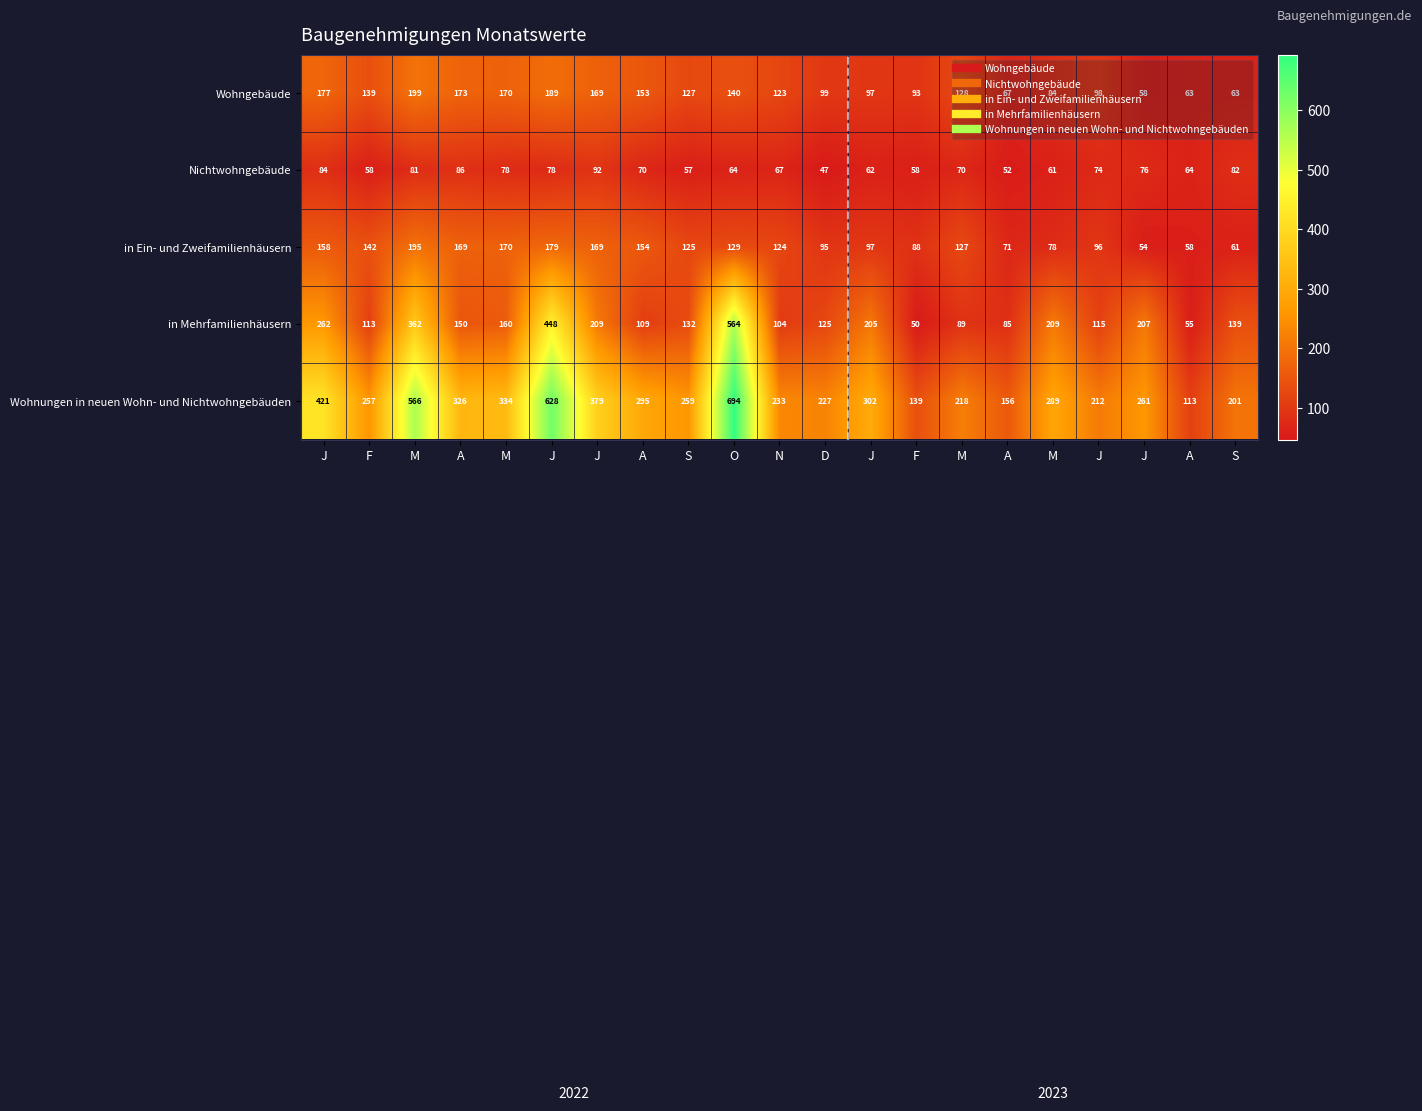

At which category does the chart reach its minimum across all series?

D